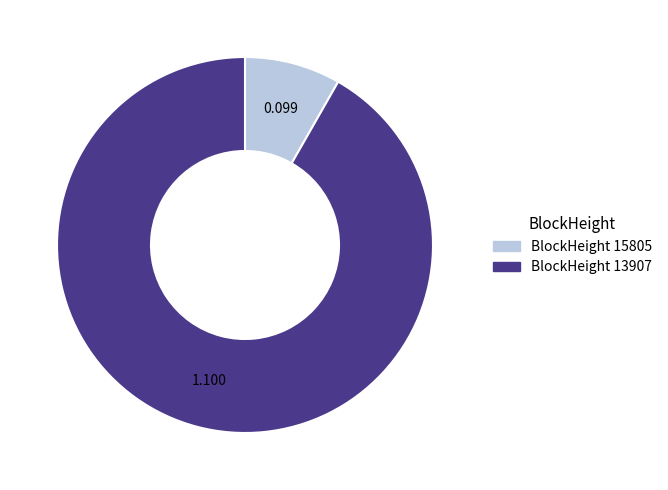

Does BlockHeight 15805 represent more than half of the total?

No